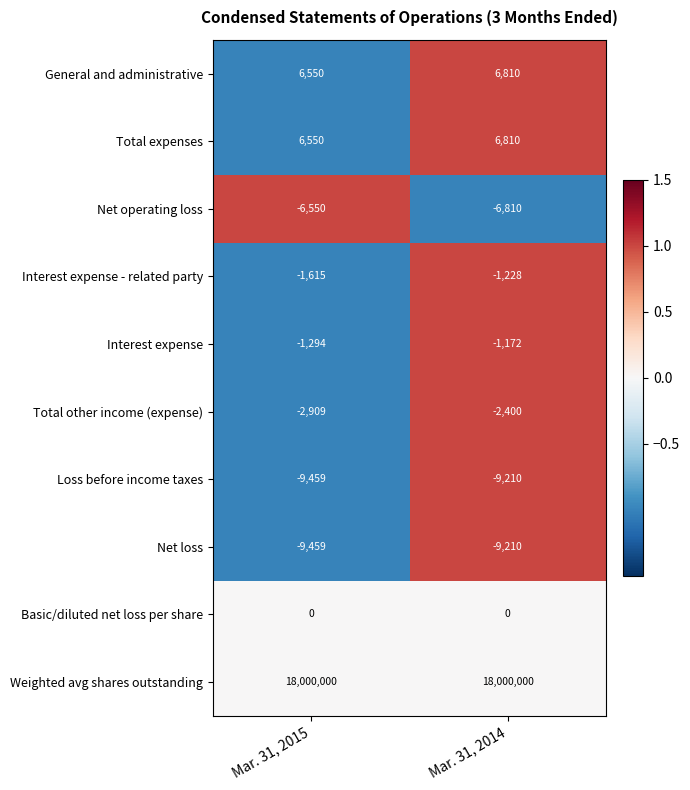

How many series are shown in this chart?

10